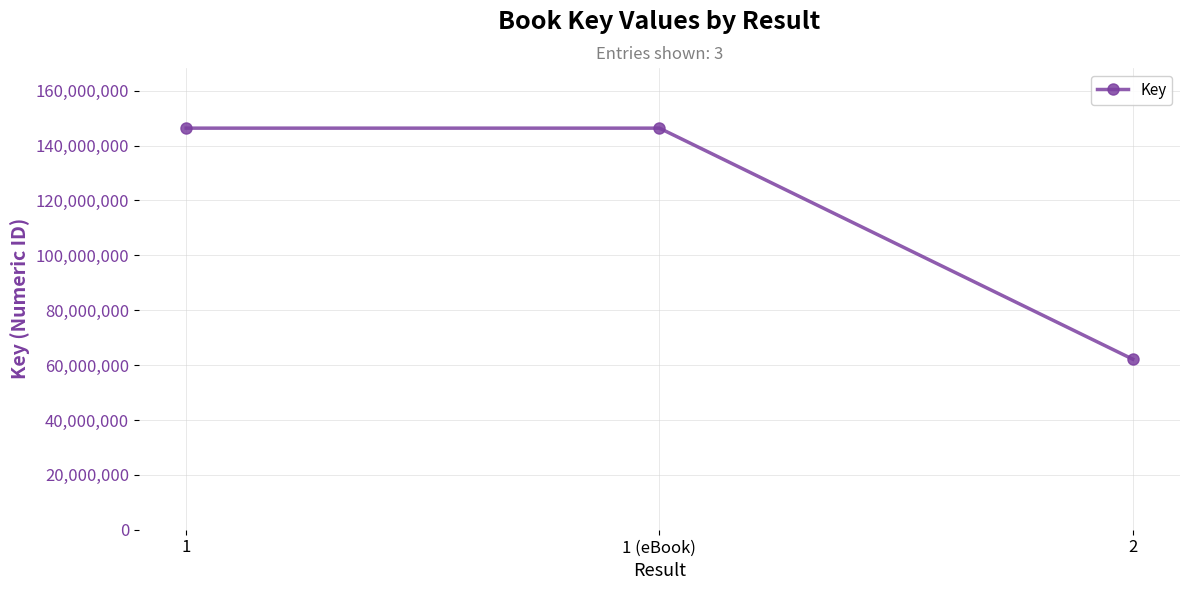

True or false: the data shows 62159984 at 2.

True